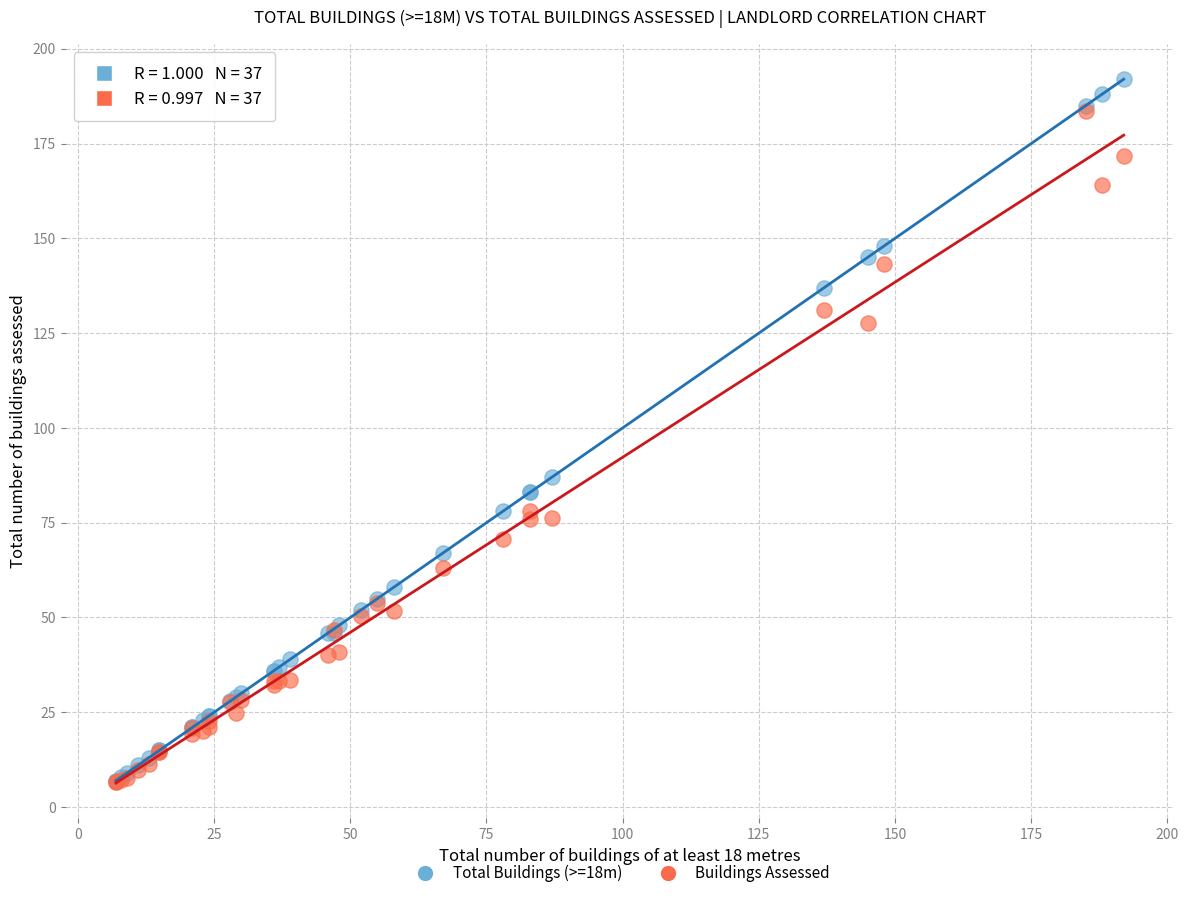

Across all series, what Y value is closest to 99?

87.0